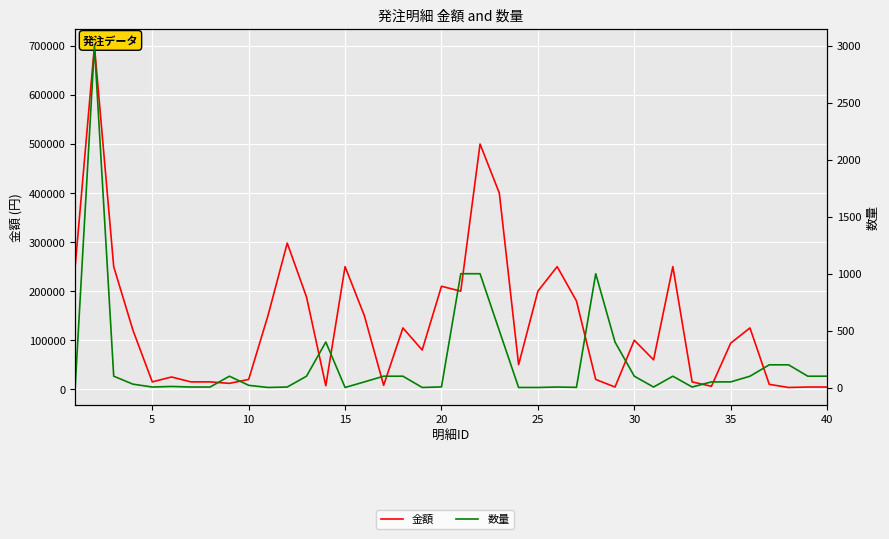

Which series has the largest total across all categories?

金額